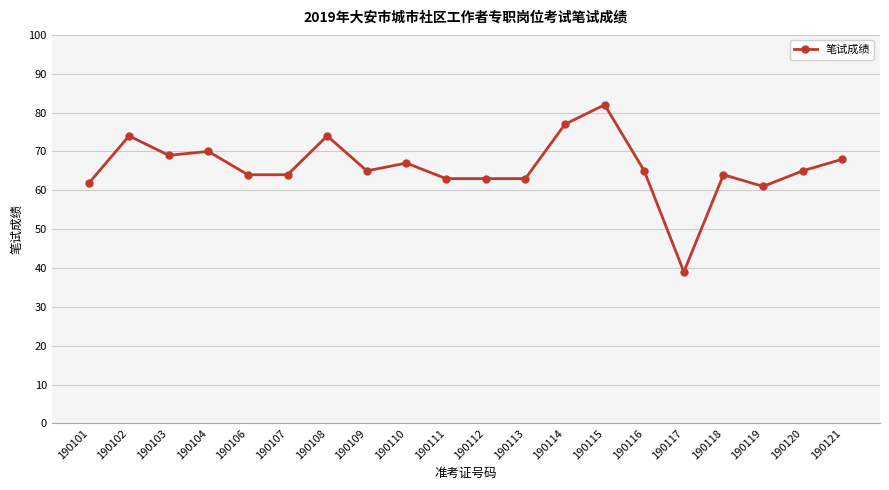

What is the value of the 11th point from the left?

63